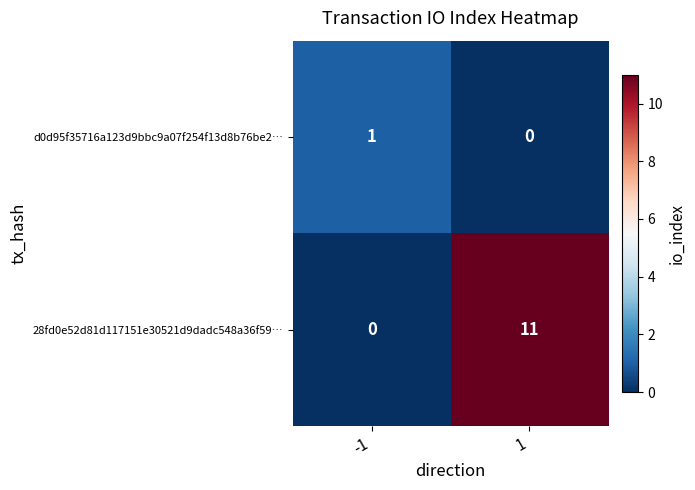

What is the total value across all series at 1?

11